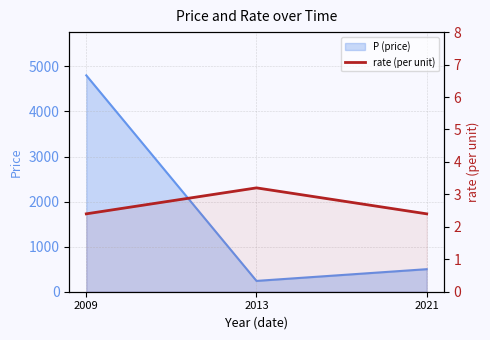

Is it true that the value at 2013 is 1.3?

False